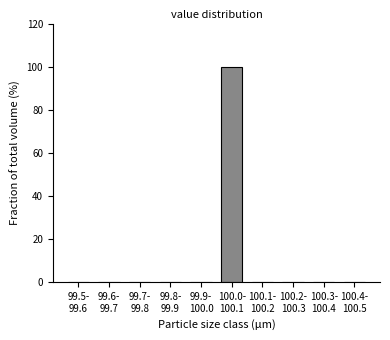

What is the maximum value shown in the chart?

100